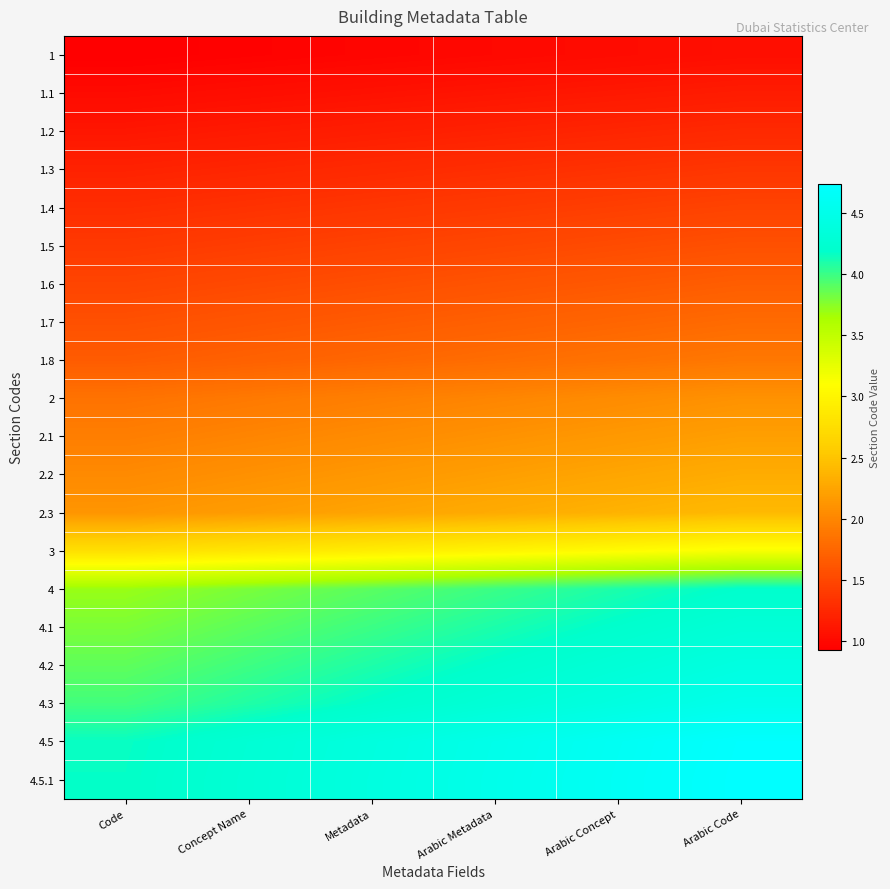

List the series in order of their peak value, highest first.

4.5.1, 4.5, 4.3, 4.2, 4.1, 4, 3, 2.3, 2.2, 2.1, 2, 1.8, 1.7, 1.6, 1.5, 1.4, 1.3, 1.2, 1.1, 1